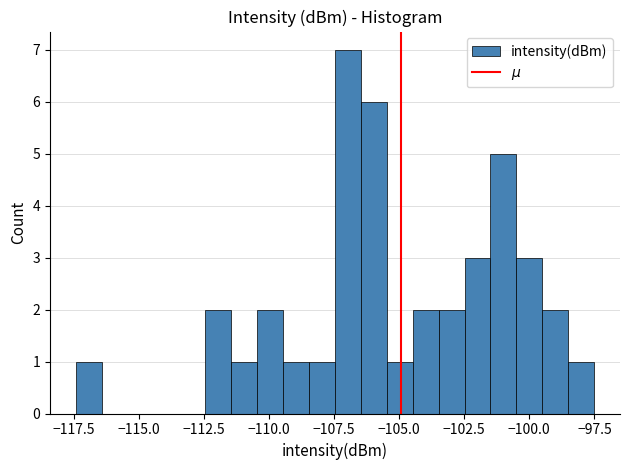

Read against the x-axis, roughly where is the centre of the tallest bar?

-107.0